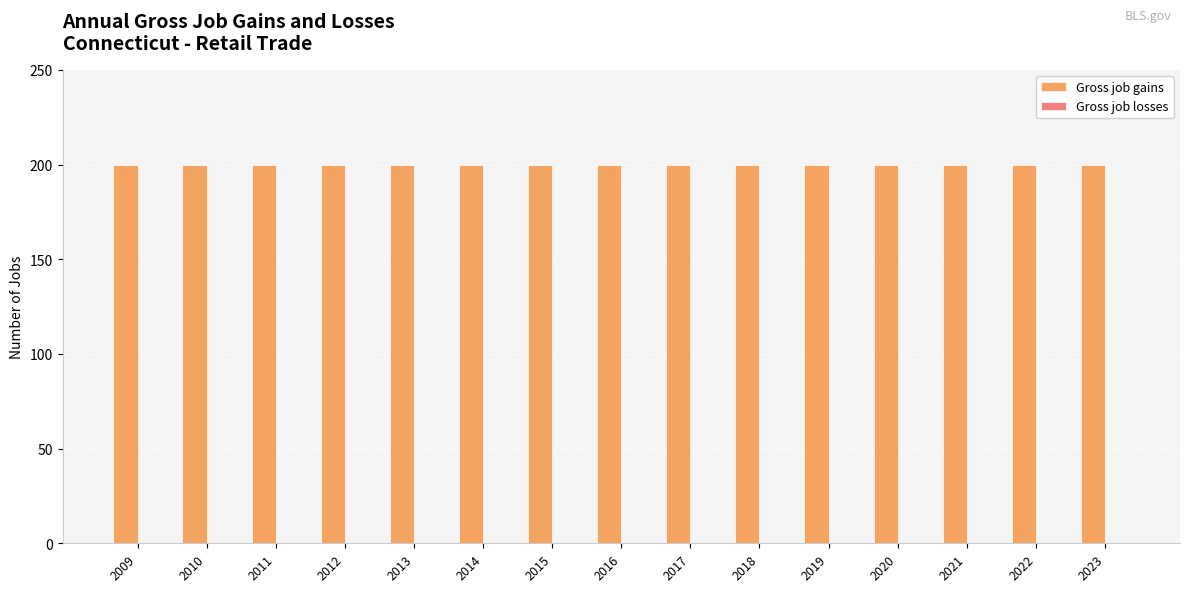

Is the value of Gross job gains at 2009 greater than the value of Gross job losses at 2010?

Yes